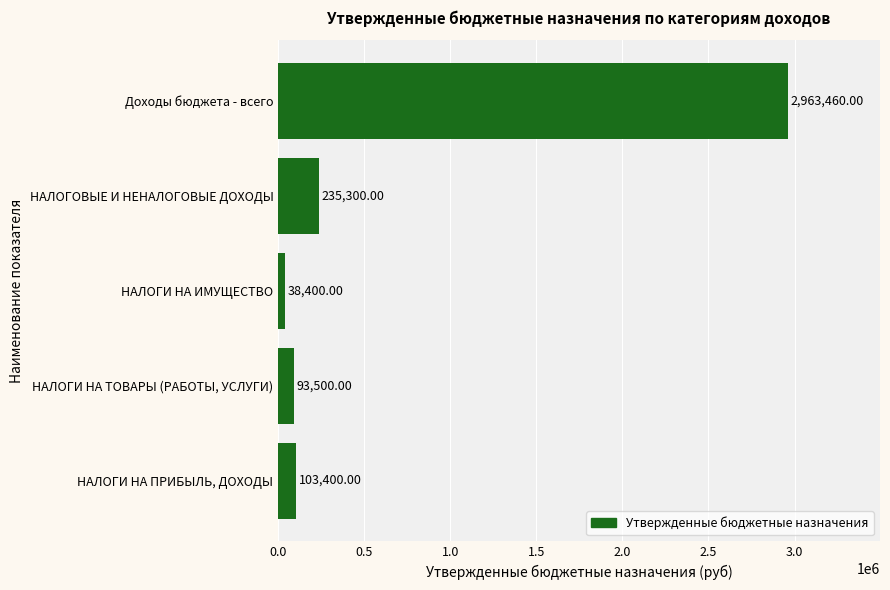

Does the chart contain any negative values?

No